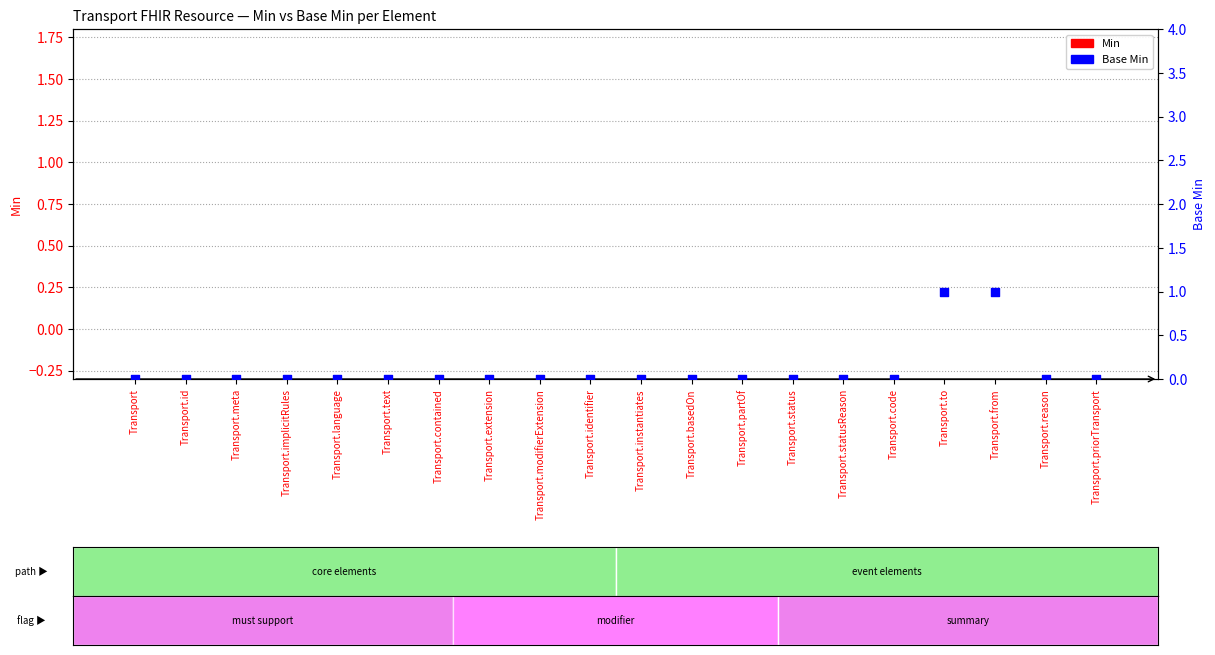

At which category is the sum across all series the highest?

Transport.to